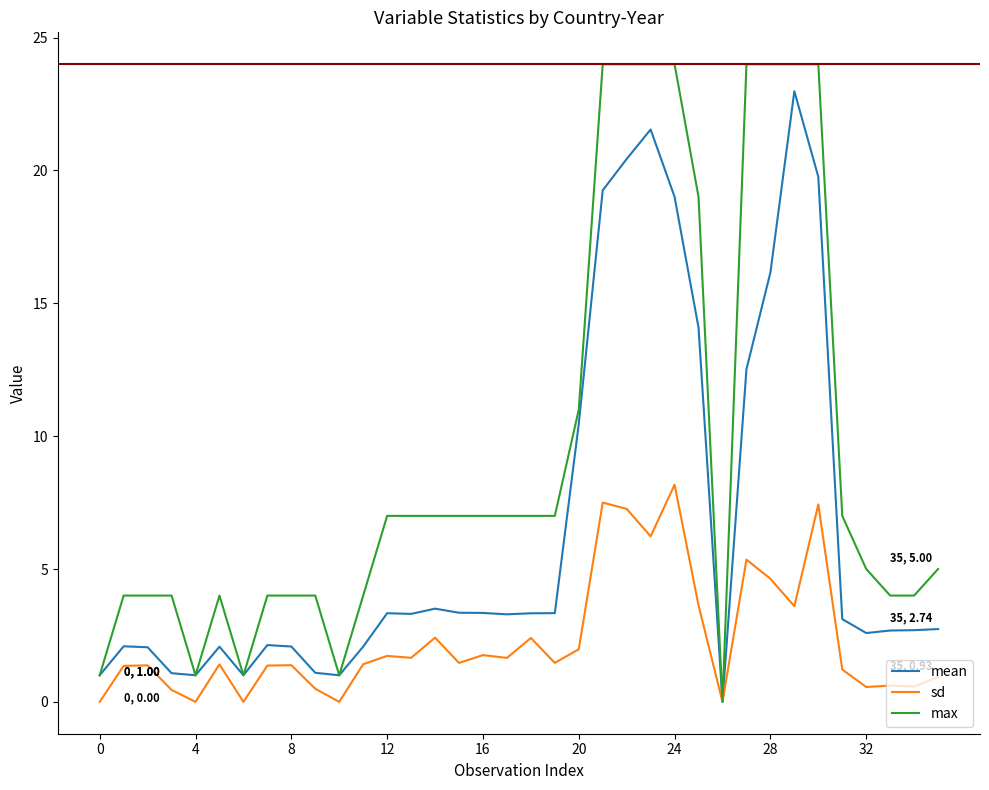

Rank the series by their average value, from lowest to highest.

sd, mean, max